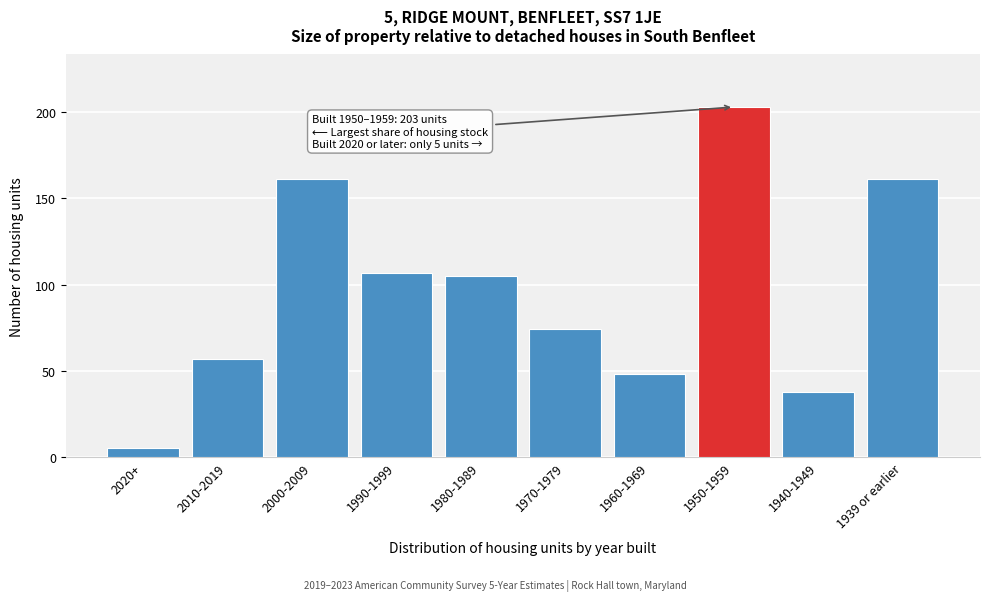

Reading left to right, list all the values displayed in this chart.

2020+=5	2010-2019=57	2000-2009=161	1990-1999=107	1980-1989=105	1970-1979=74	1960-1969=48	1950-1959=203	1940-1949=38	1939 or earlier=161